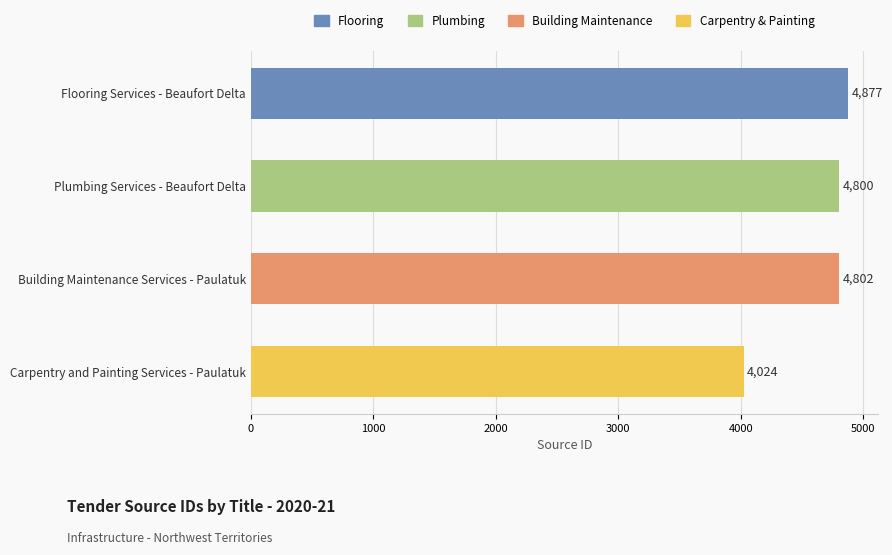

Read the value at Carpentry and Painting Services - Paulatuk, to the nearest 10.

4020